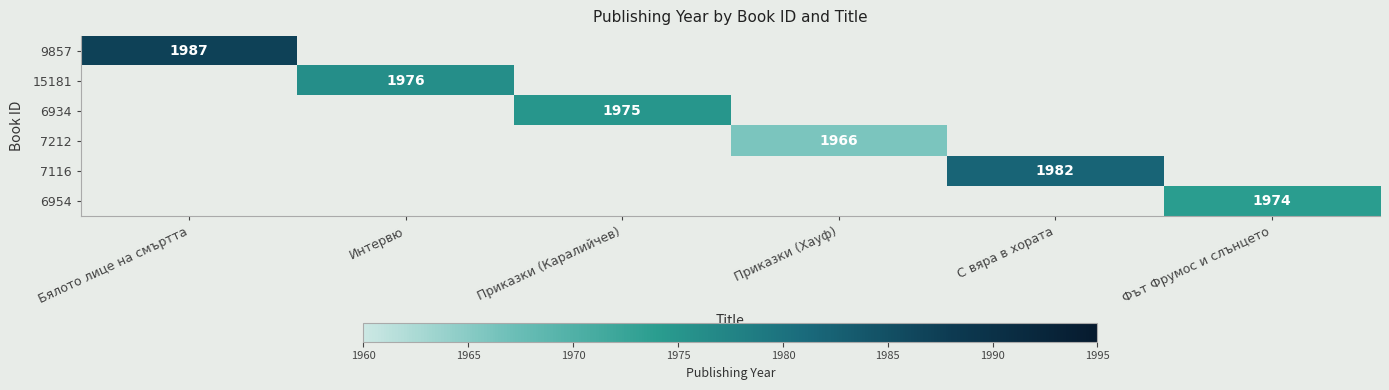

The value of 7212 at Приказки (Хауф) is 1966.0. True or false?

True